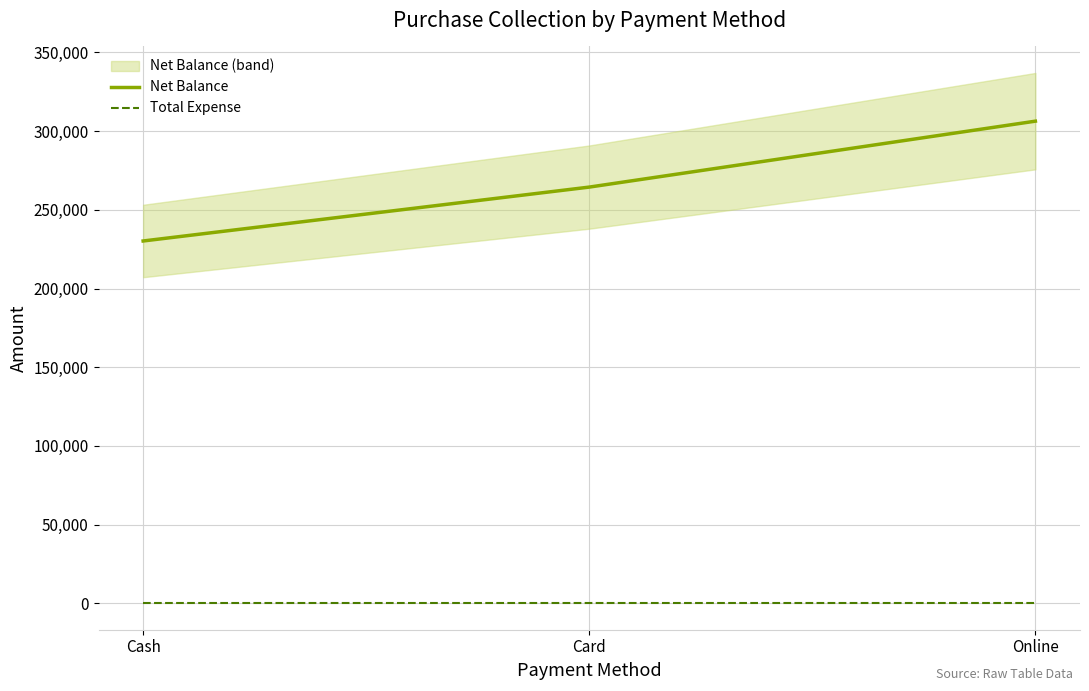

Which has a higher value, Online or Card?

Online